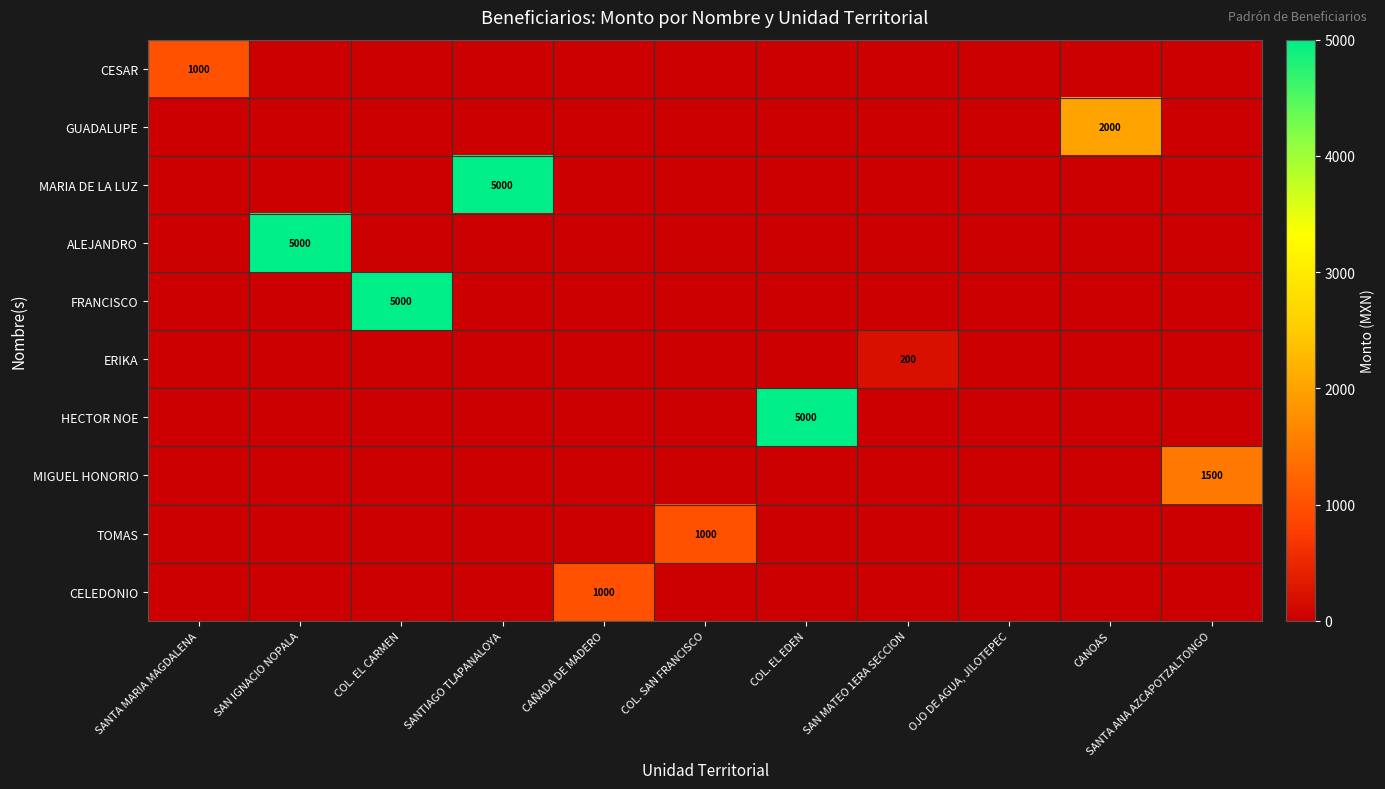

Which category has the highest value across all series?

SANTIAGO TLAPANALOYA